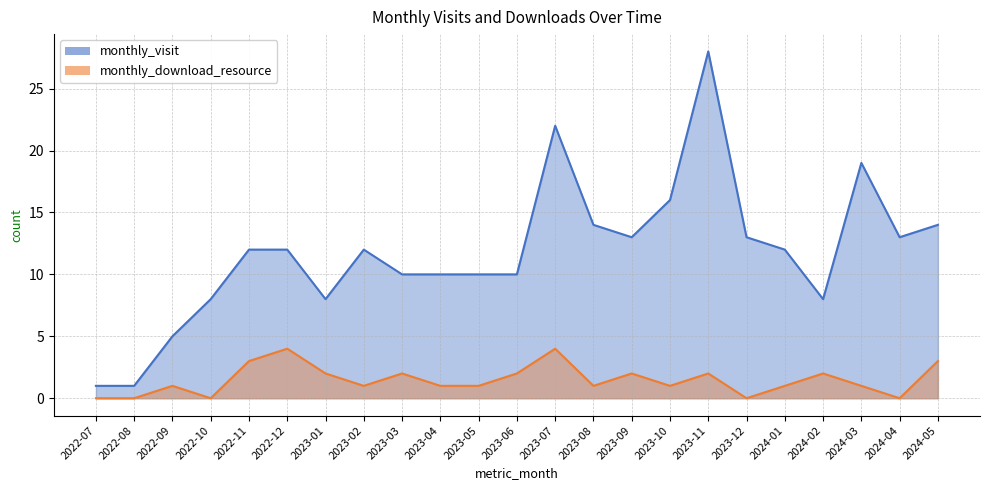

Which label corresponds to the smallest value in the chart?

2022-07